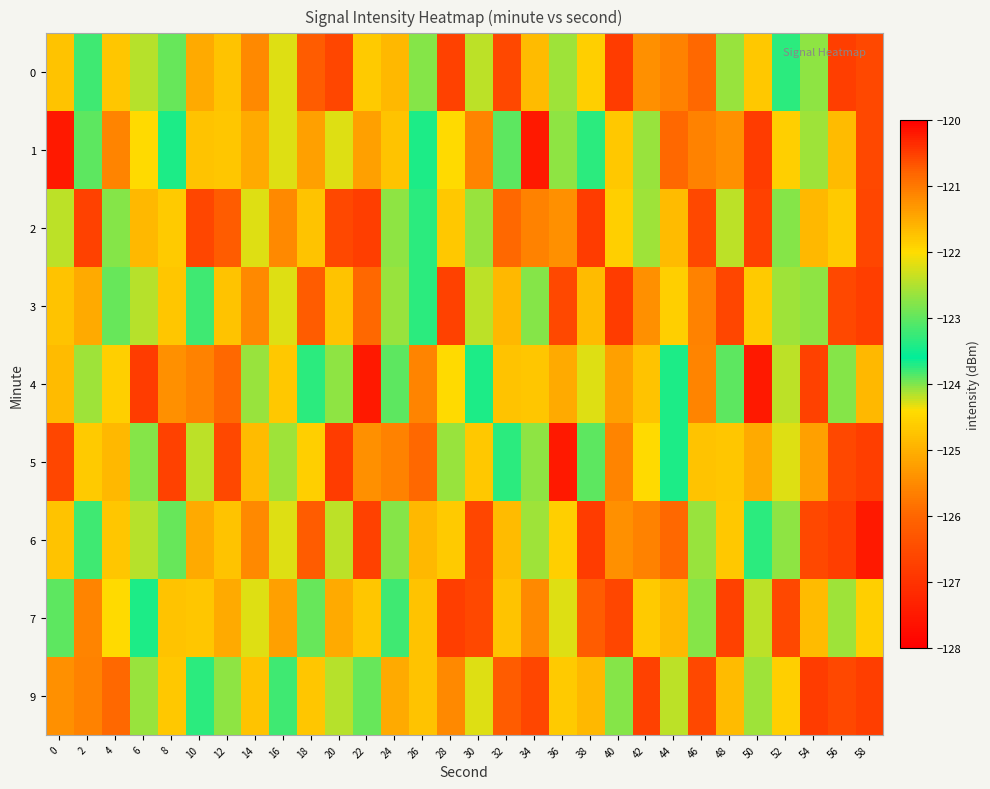

Which category has the highest value across all series?

34